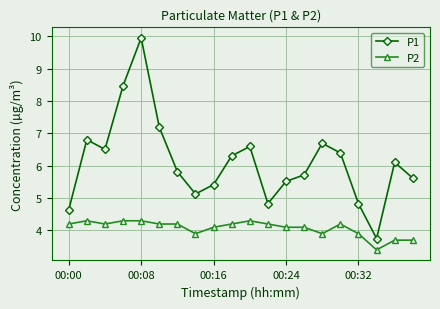

List the series in order of their overall mean, lowest first.

P2, P1